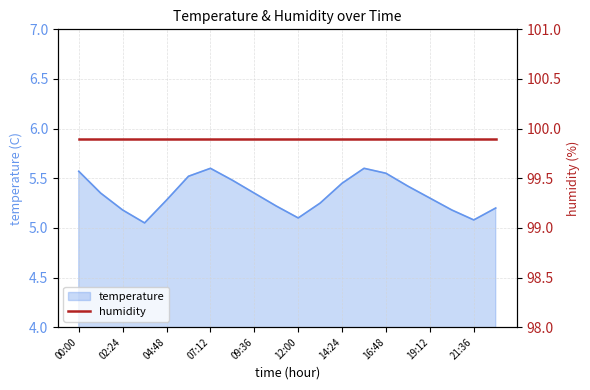

The value at 19:12 is 5.3. True or false?

True